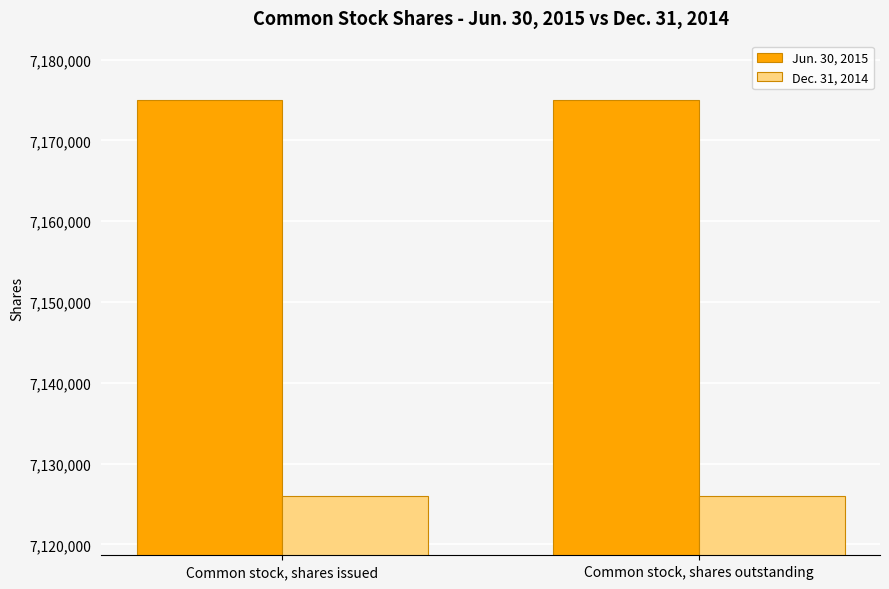

How many bars are there in each group?

2